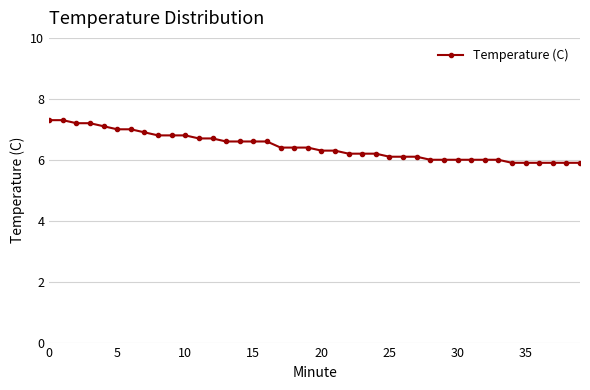

What is the difference between the maximum and second lowest values?

1.4